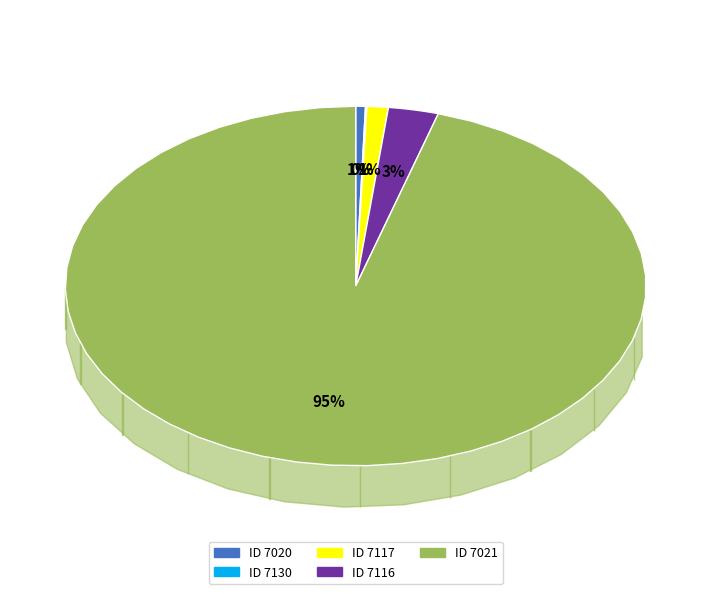

The 7021 slice represents 99% of the pie. True or false?

False